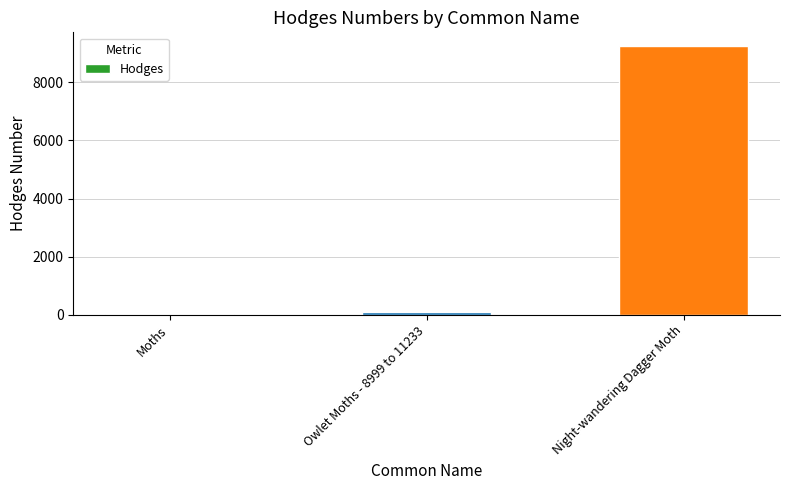

Is it true that the value at Moths is 29.0?

True